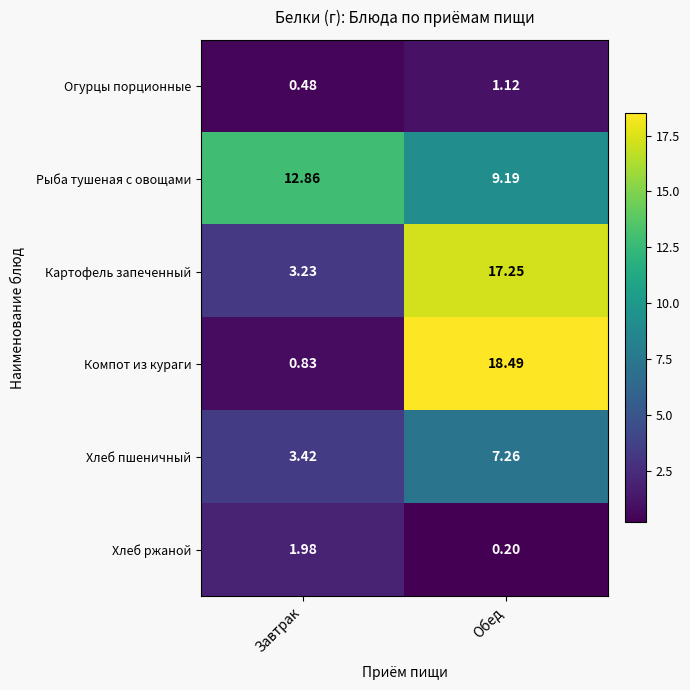

Which series has the widest spread of values?

Компот из кураги